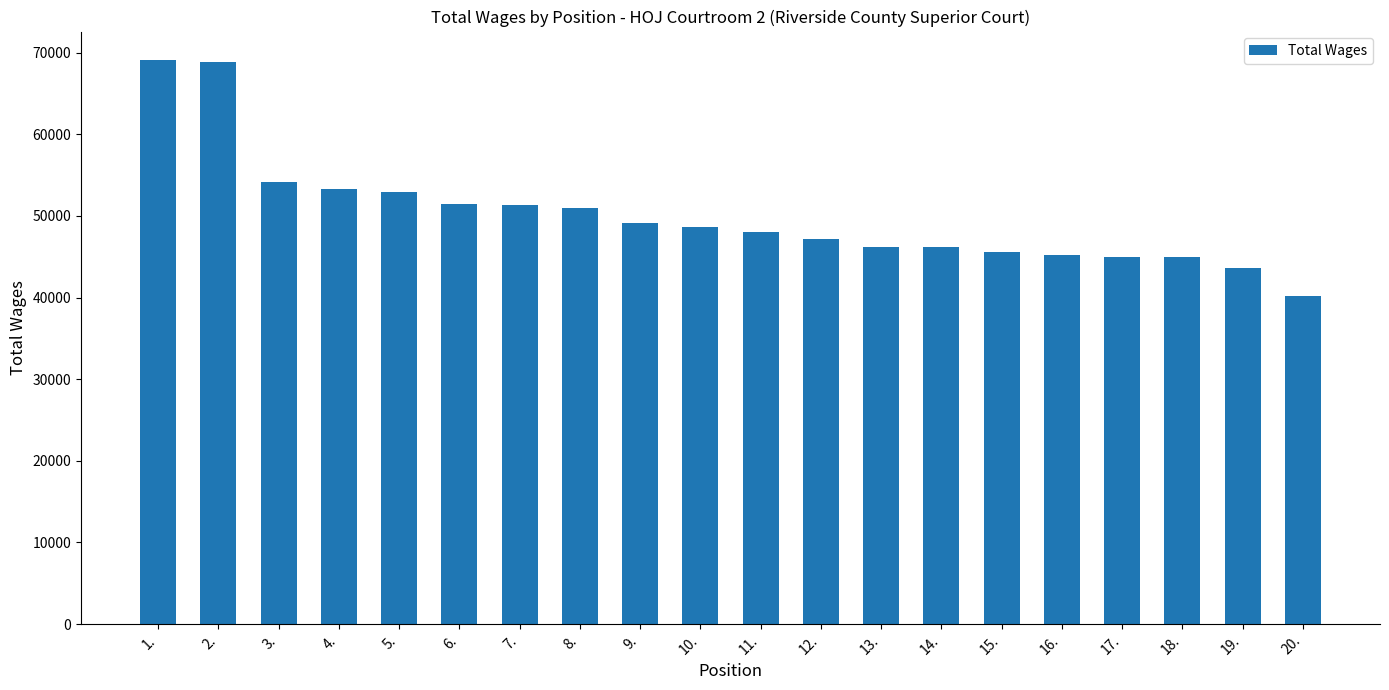

What is the maximum value shown in the chart?

69133